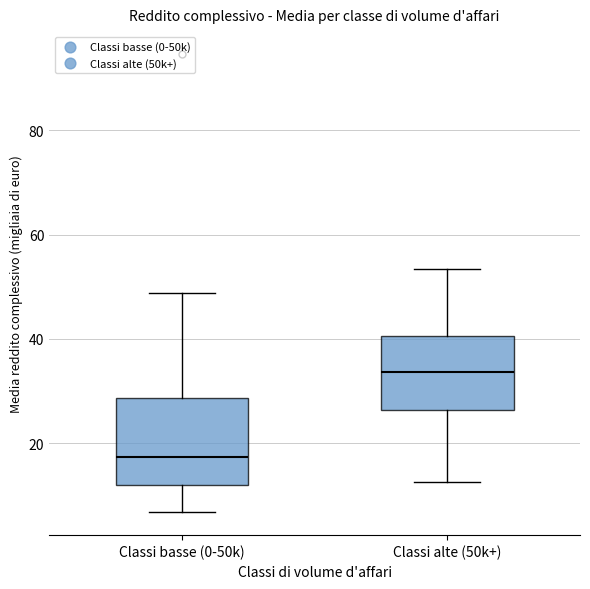

Comparing the boxes themselves (not the whiskers), which one is the tallest?

Classi basse (0-50k)